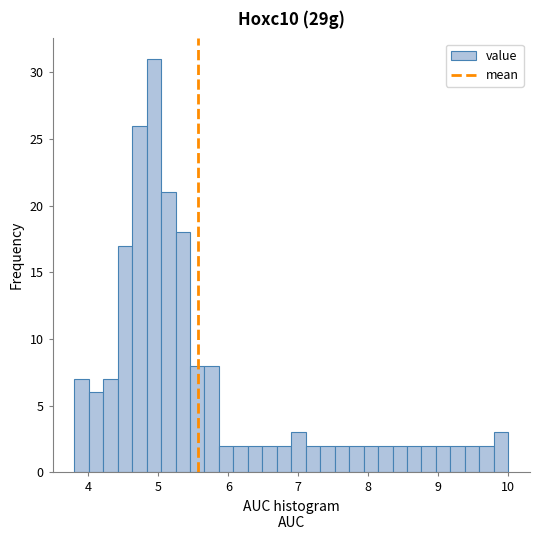

Read against the x-axis, roughly where is the centre of the tallest bar?

4.9